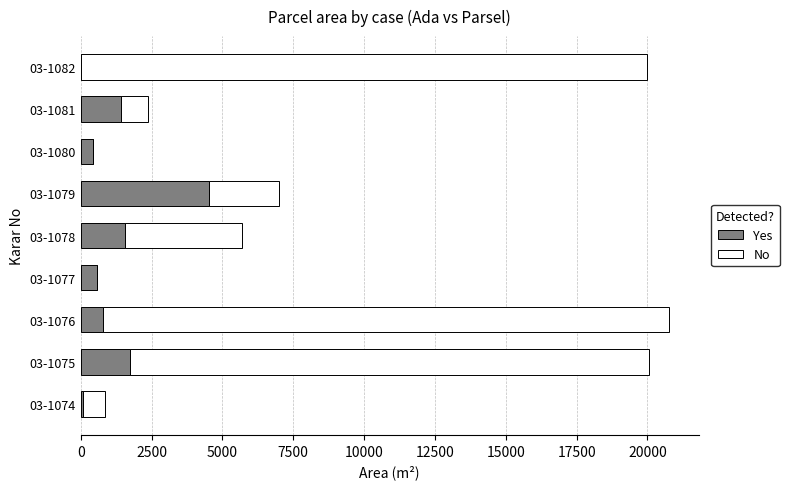

What is the sum of all Yes values?

11073